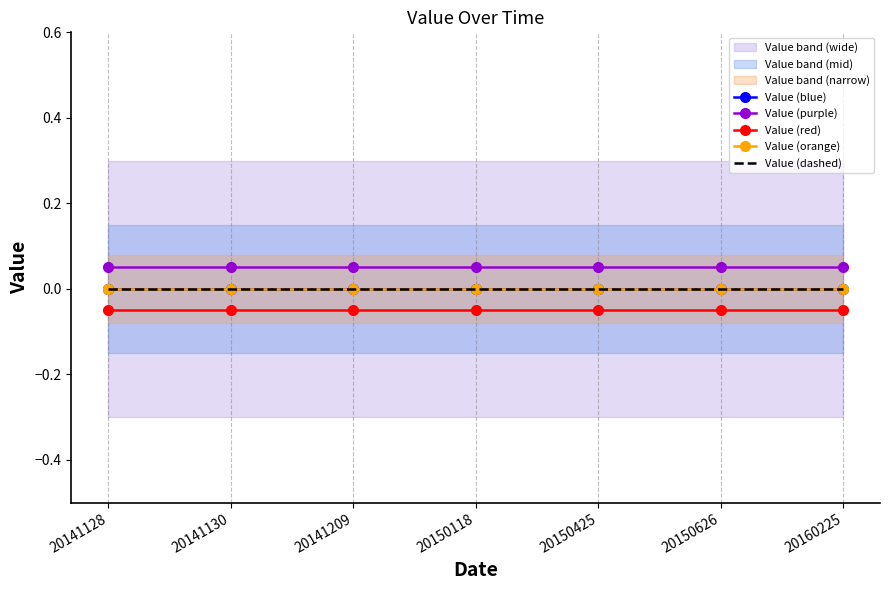

At which label is Value (orange) closest to 0?

20141128